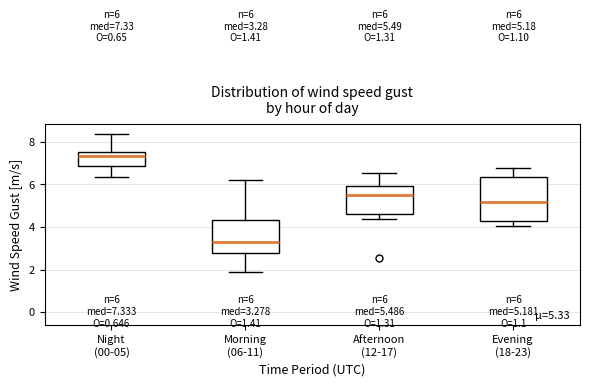

Which box has the highest median line?

Night (00-05)